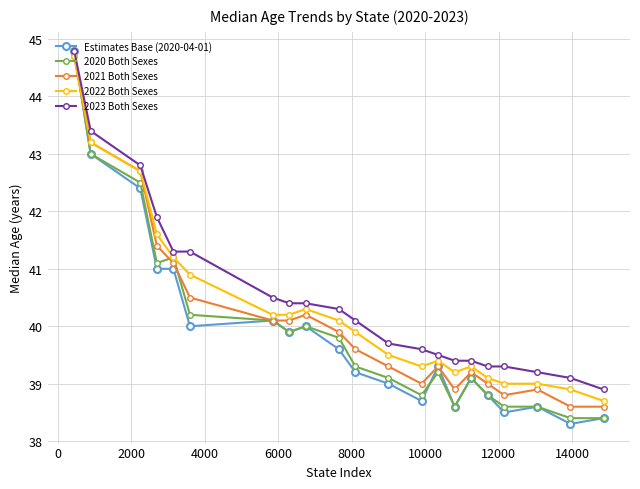

What is the sum of all 2023 Both Sexes values?

850.6